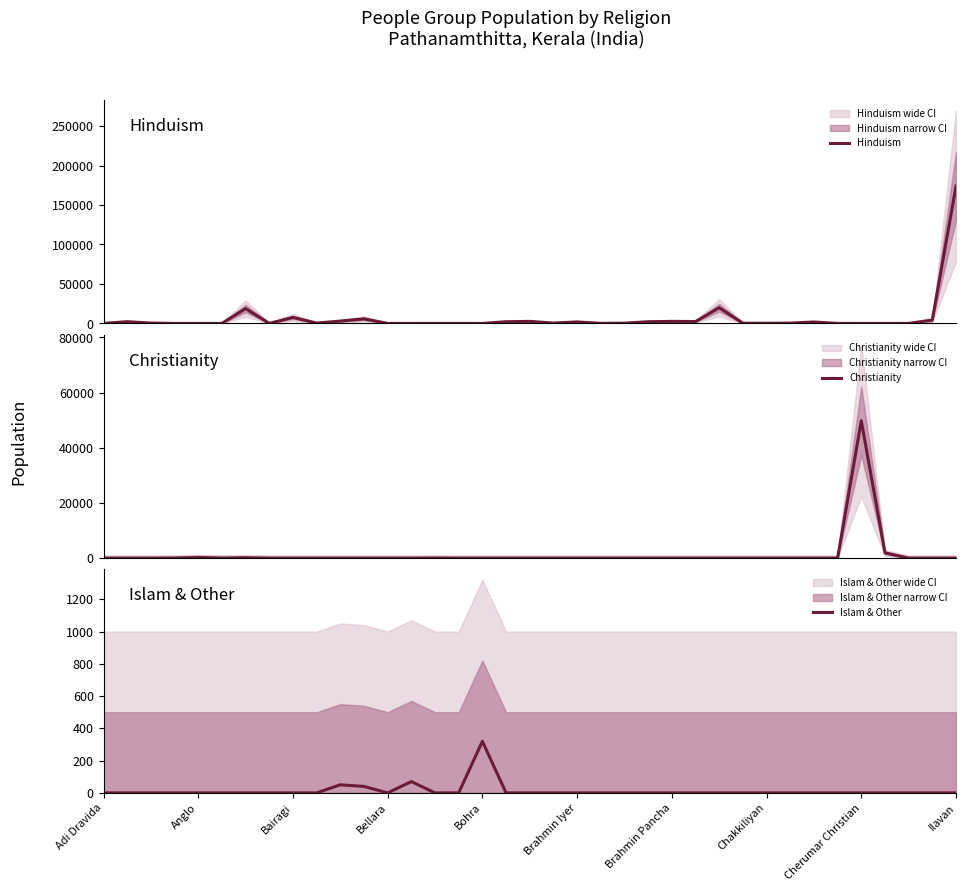

Which series ends up on top after the final intersection of Islam & Other and Hinduism?

Hinduism